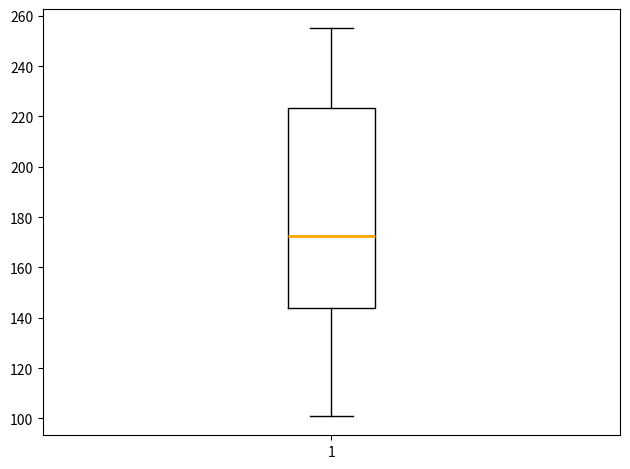

Transcribe this box plot: give where the median line is, the range the box spans, and where the two whiskers end, as read against the y-axis. The values are not printed on the chart, so give them approximately, as read against the axis.

median 172, box 144 to 224, whiskers 102 to 256